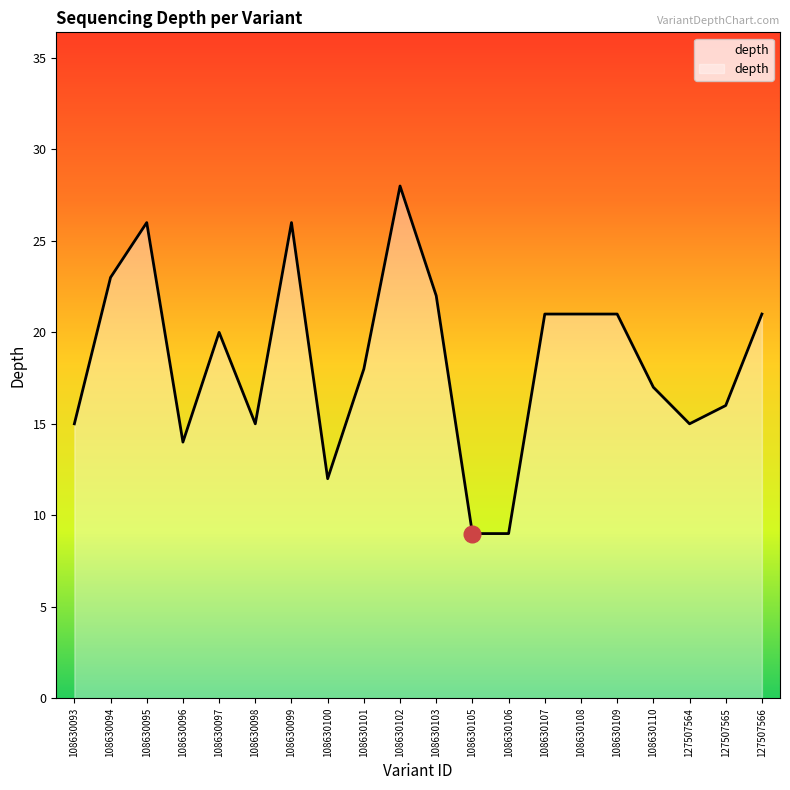

What is the average value?

18